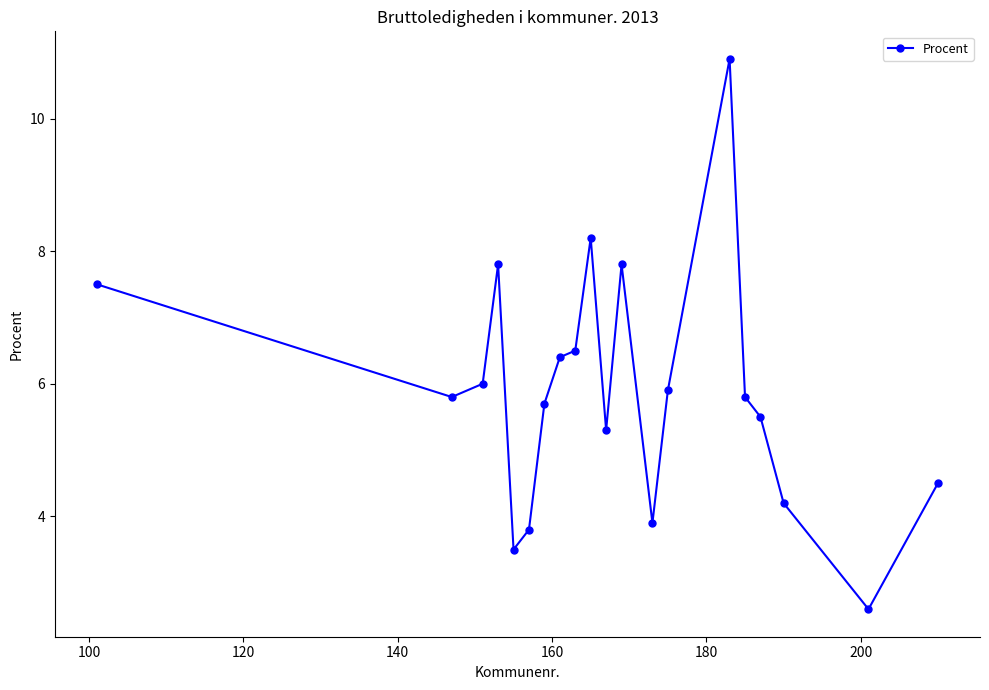

How many interior local peaks (higher than both neighbors) does the data have?

4